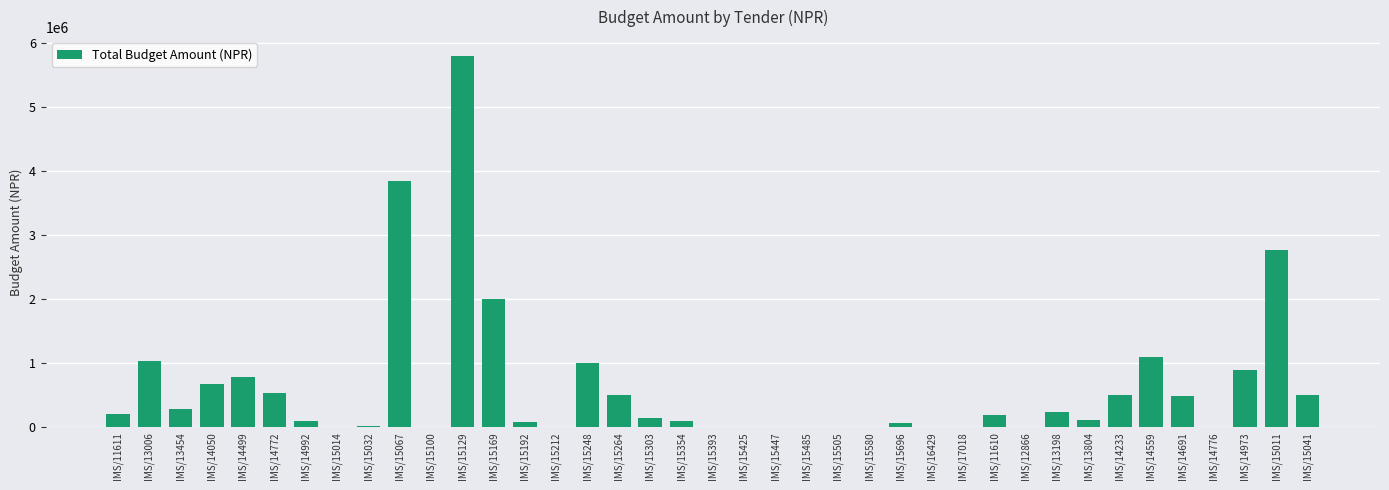

Is it true that the value at IMS/14499 is 189275.9?

False